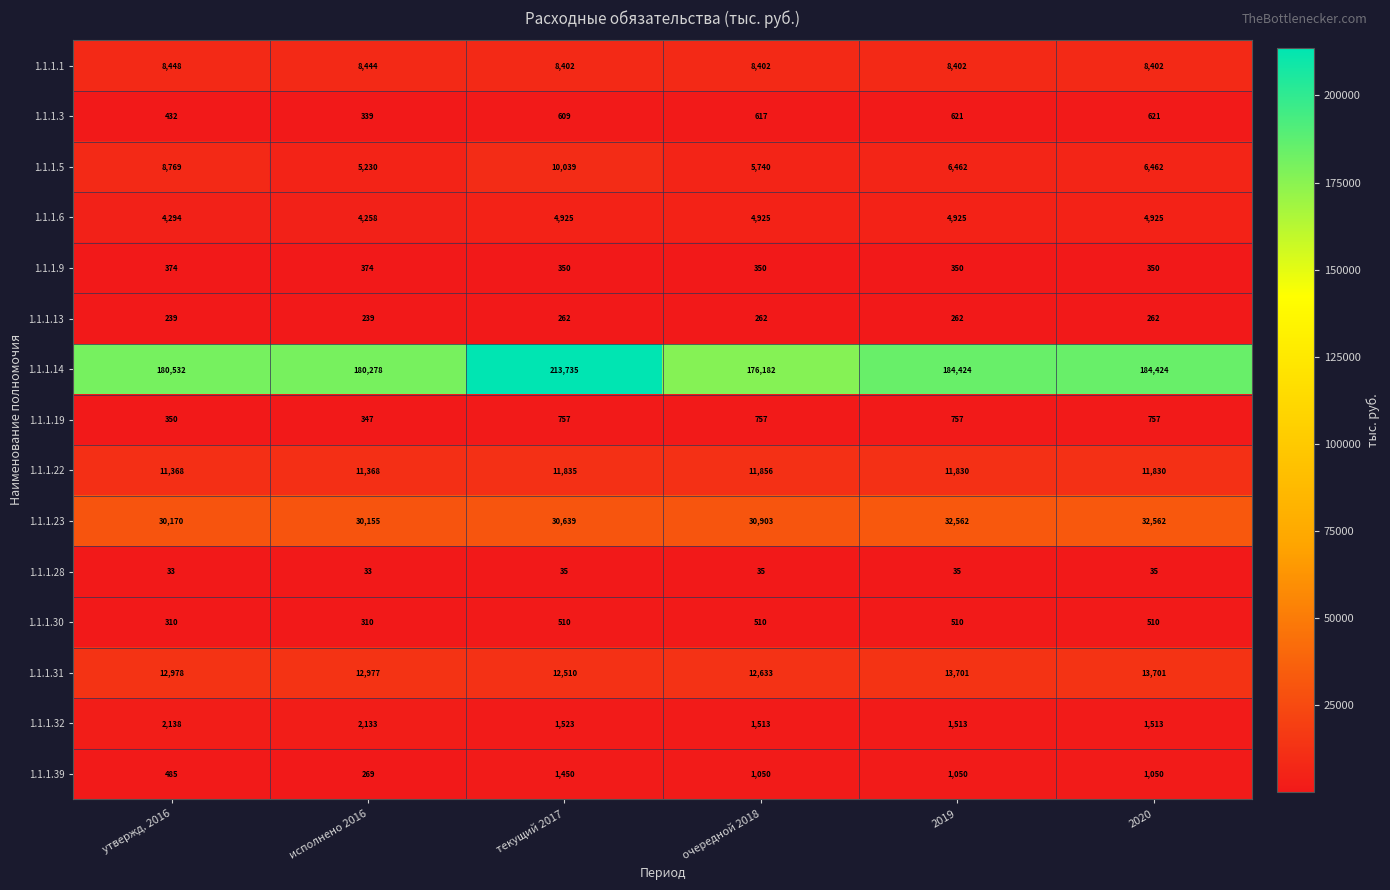

At how many categories does at least one series exceed 73380?

6